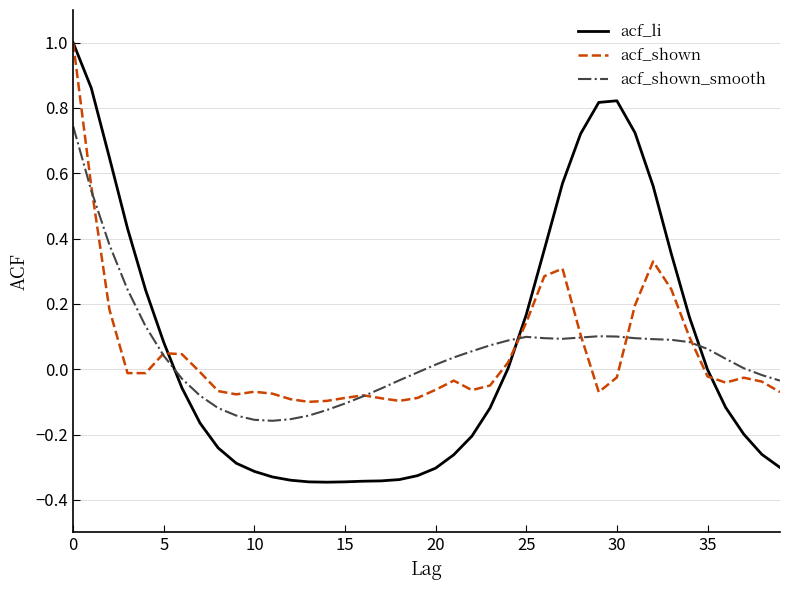

Which series has the widest spread of values?

acf_li